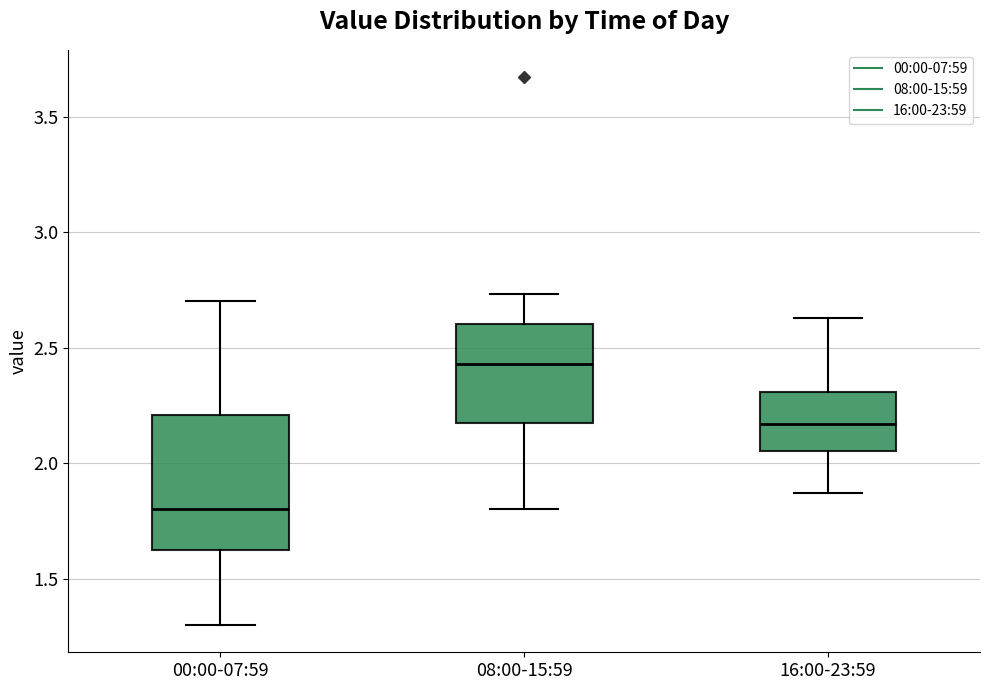

Comparing the boxes themselves (not the whiskers), which one is the tallest?

00:00-07:59